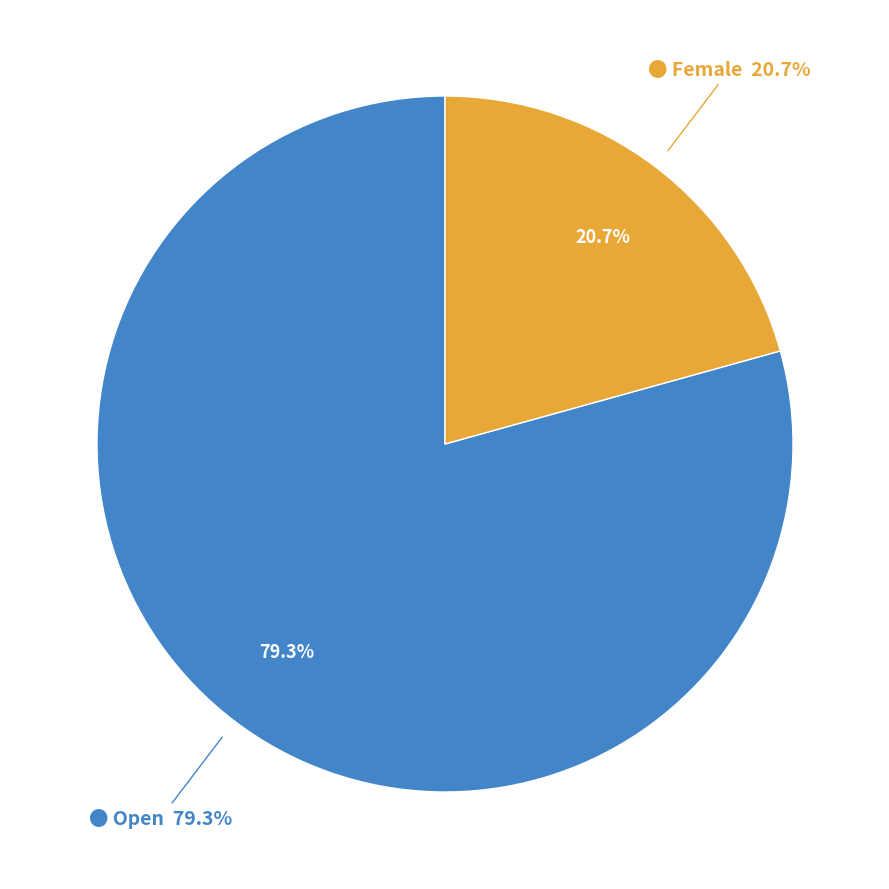

Count the number of slices in the pie.

2